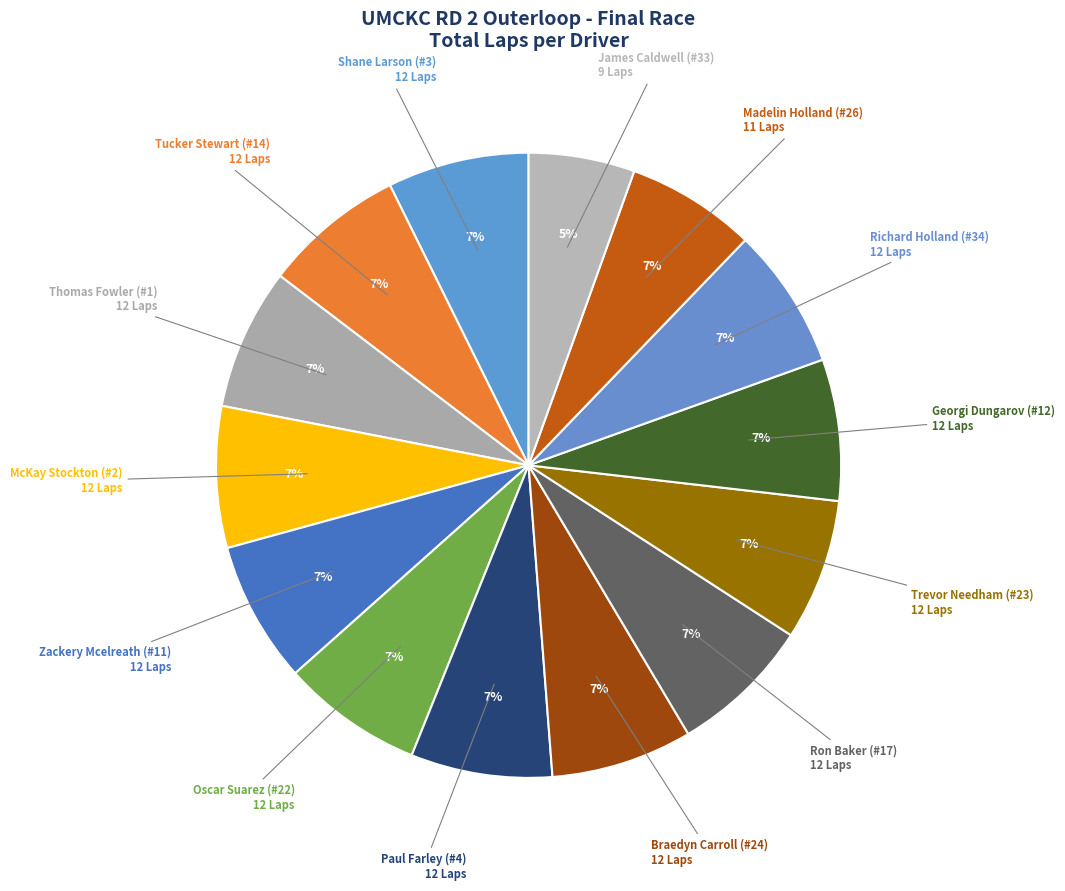

To the nearest percent, what is the combined percentage of Paul Farley (#4) and Thomas Fowler (#1)?

15%